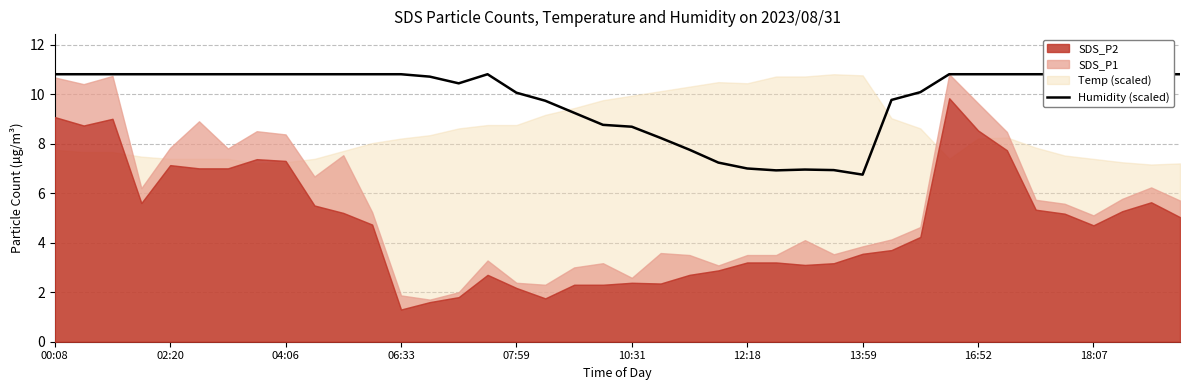

How many points are lower than both their immediate neighbors (excluding endpoints)?

3